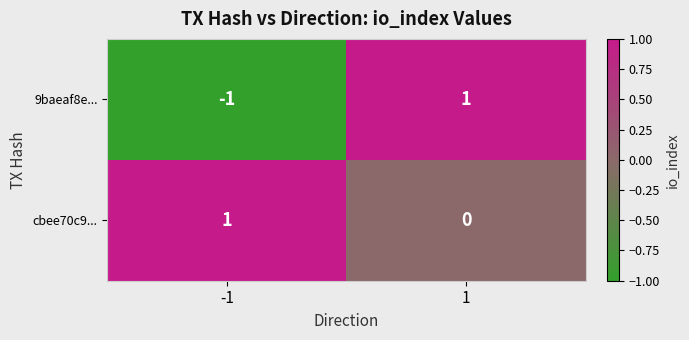

Rank the series by their average value, from highest to lowest.

cbee70c9..., 9baeaf8e...